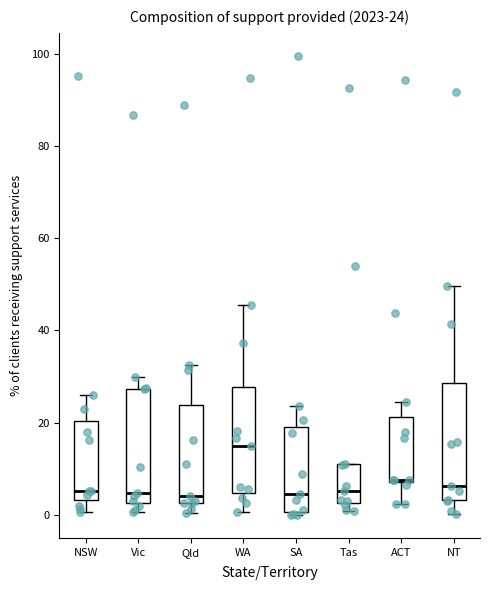

Which box has the highest median line?

WA